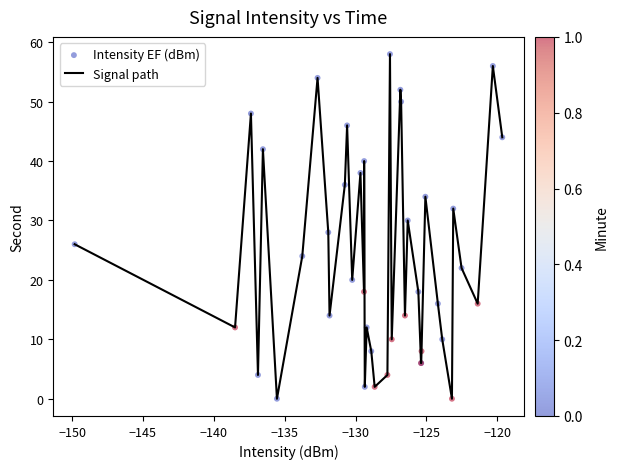

What is the greatest value displayed?

58